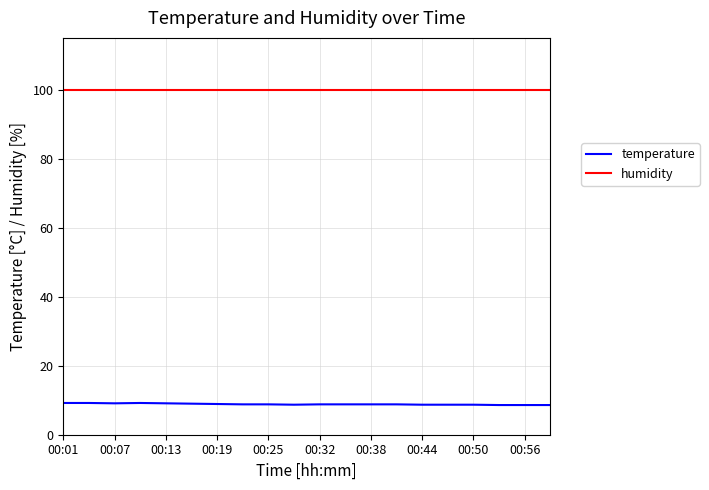

Does the chart display data point markers on the line(s)?

No